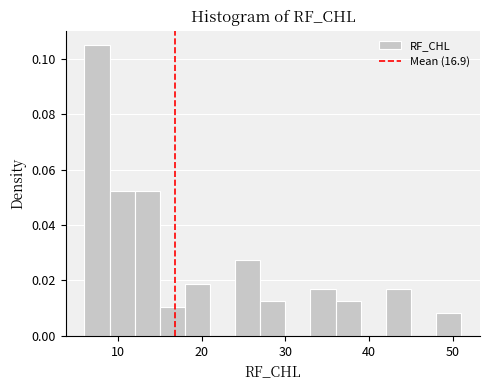

Around what value on the x-axis is the tallest bar? Give the approximate position of its centre, as read against the axis.

8